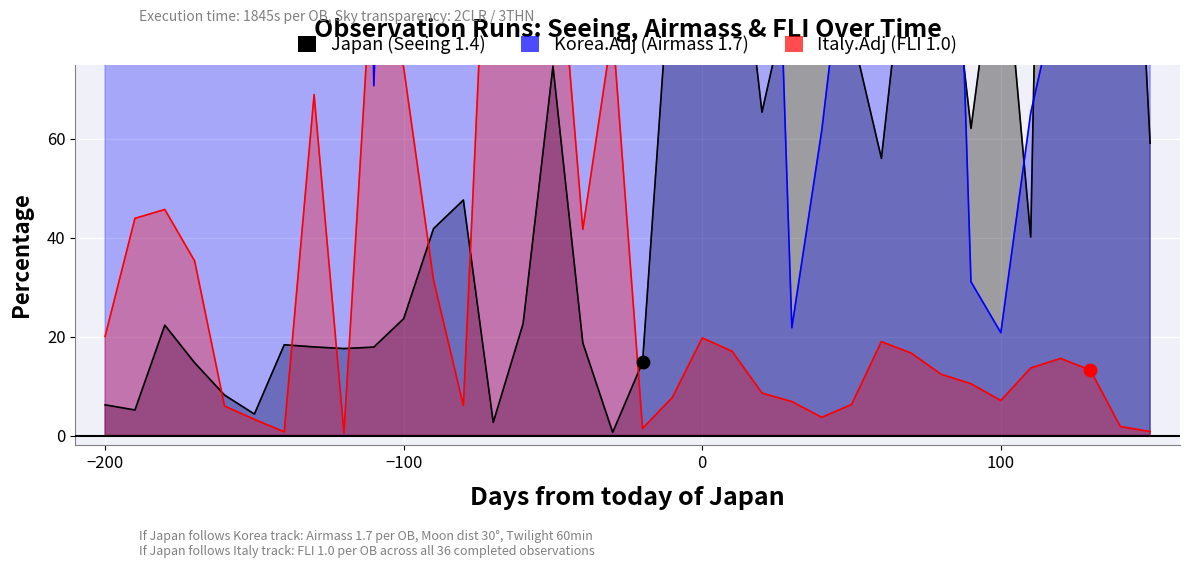

At how many categories does at least one series exceed 1391?

2